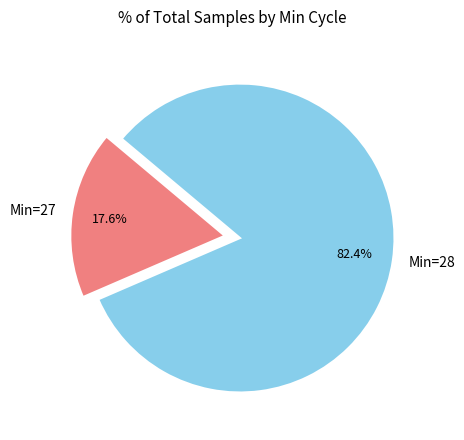

Count the number of slices in the pie.

2